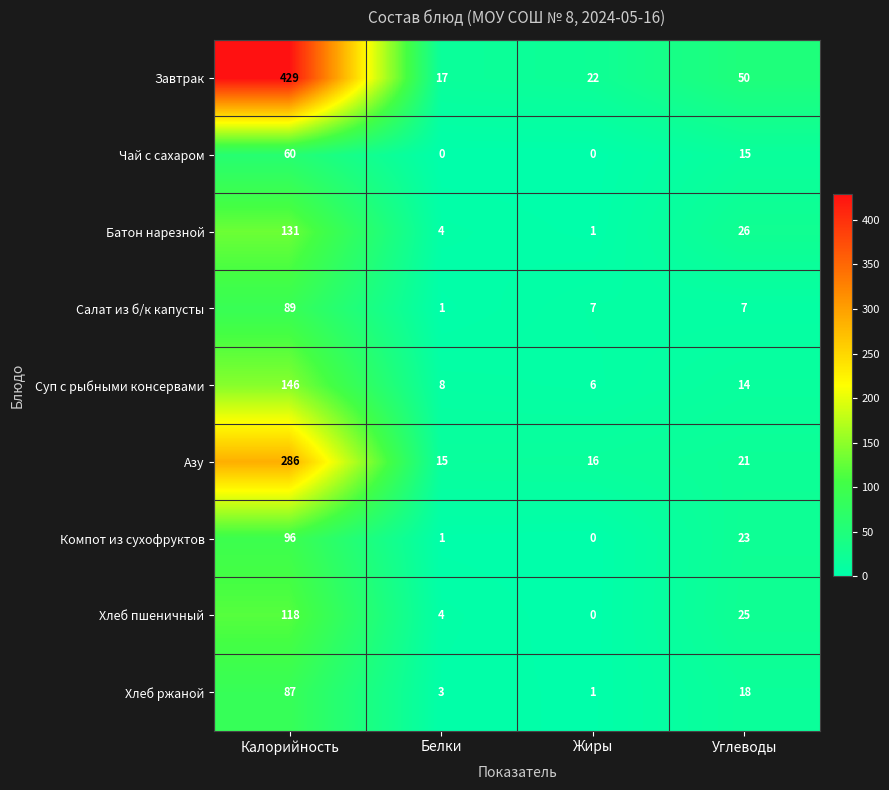

Which series has the largest range (max minus min)?

Завтрак